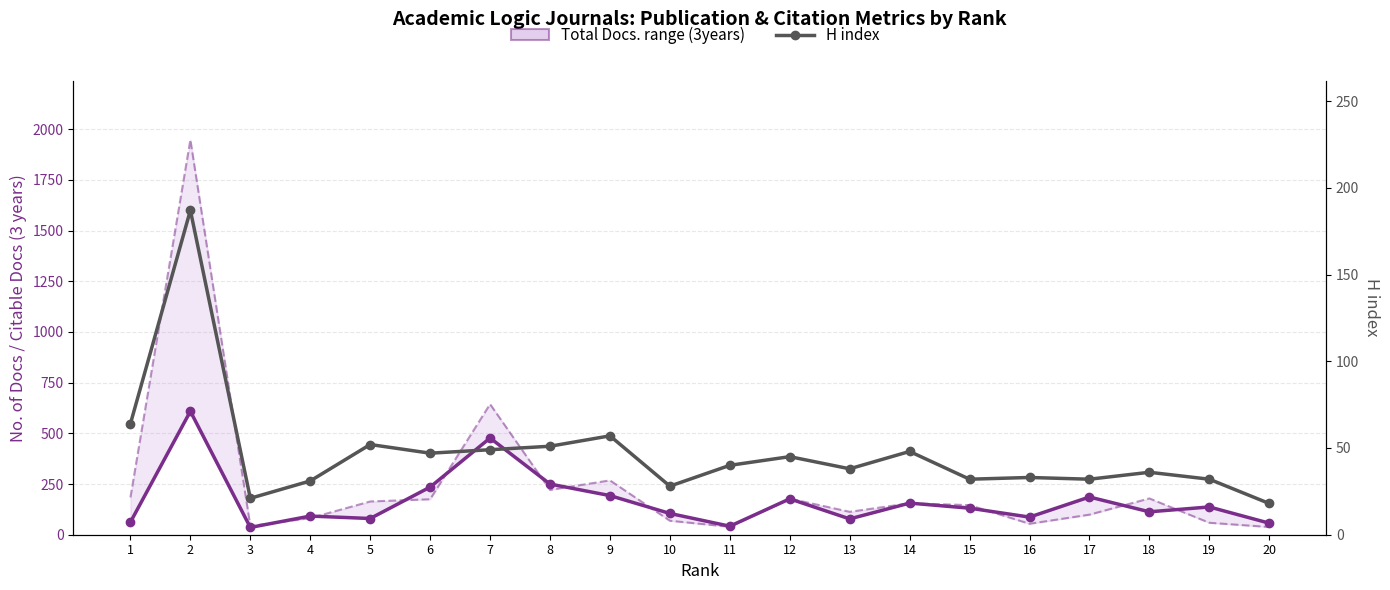

What is the maximum value shown in the chart?

609